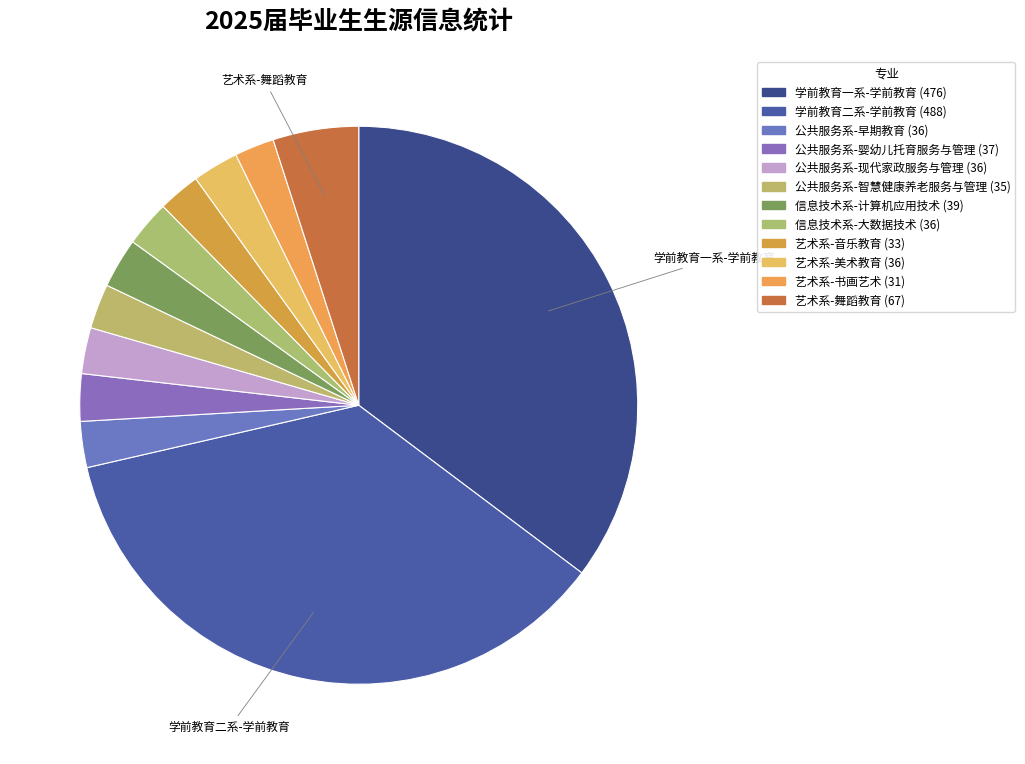

What is the smallest slice in the pie chart?

艺术系-书画艺术